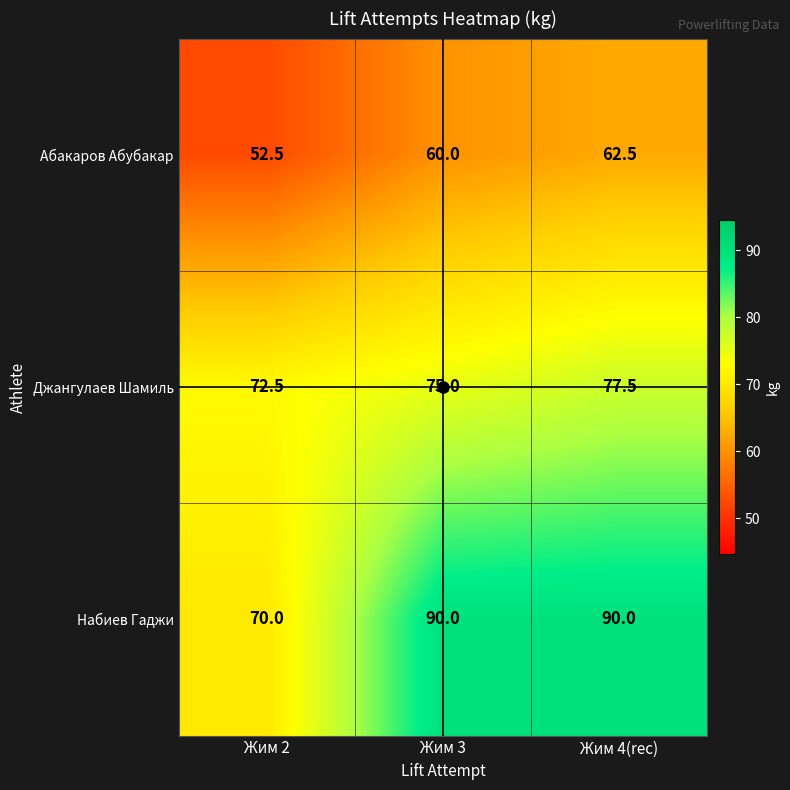

What is the maximum value shown in the chart?

90.0